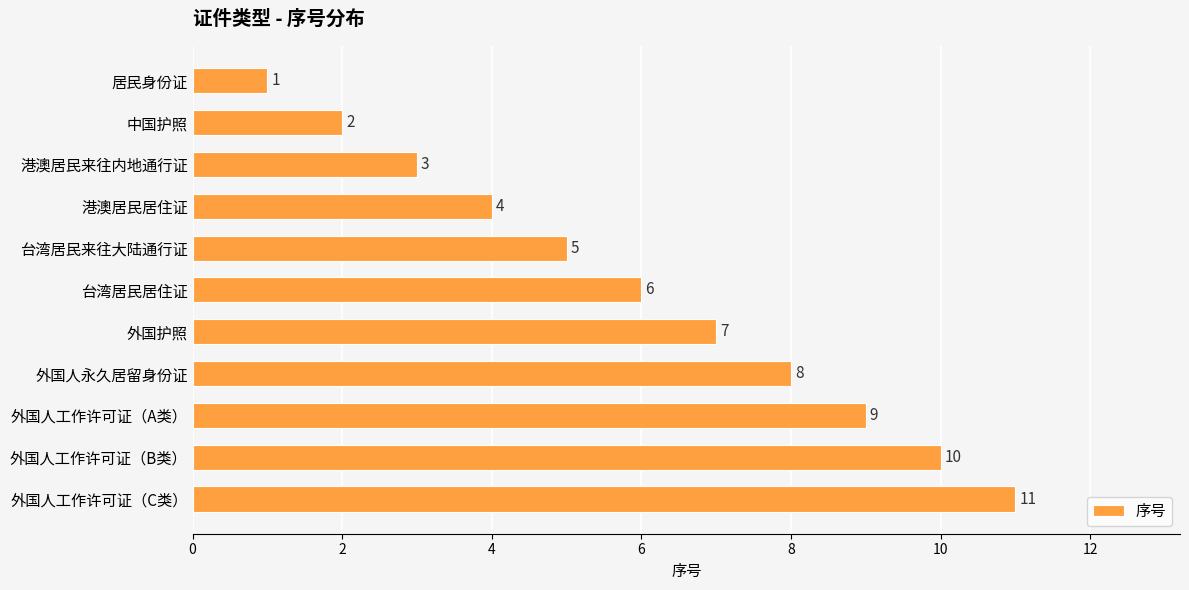

Are the bars horizontal?

Yes